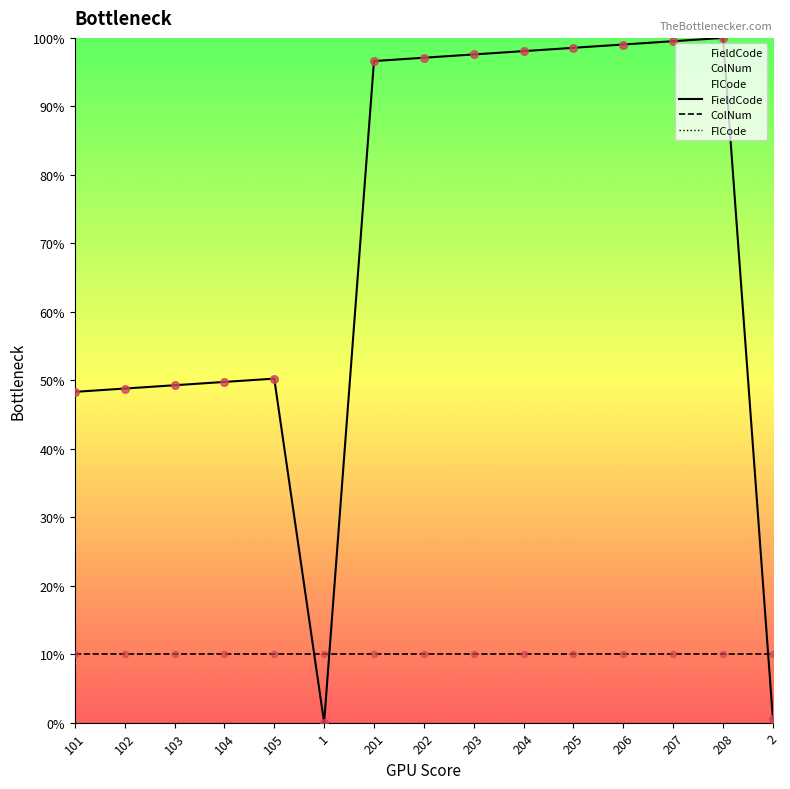

What is the total value across all series at 204?

108.1